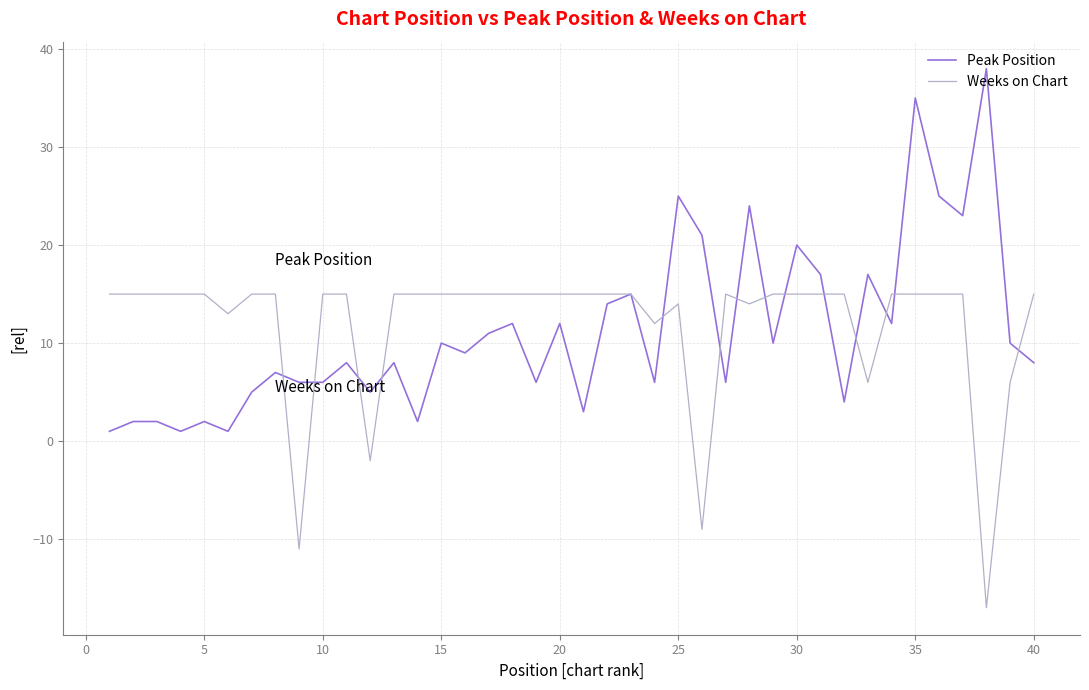

Which series has the widest spread of values?

Peak Position